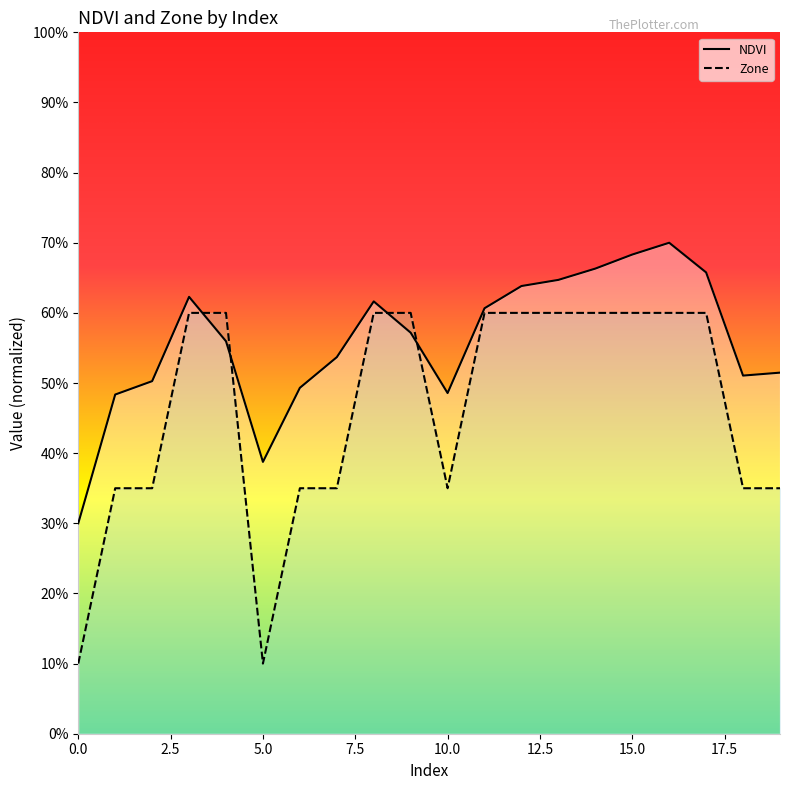

What is the minimum value shown in the chart?

0.1